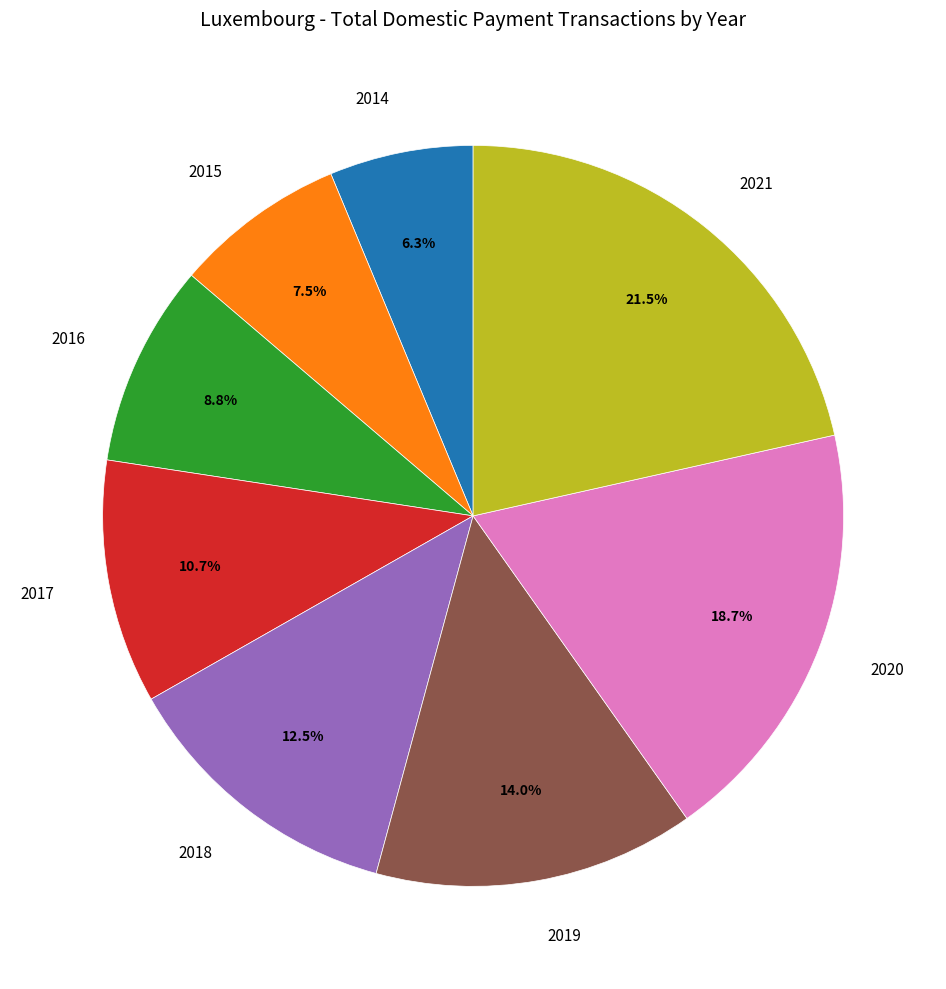

Is there a majority slice in this chart?

No